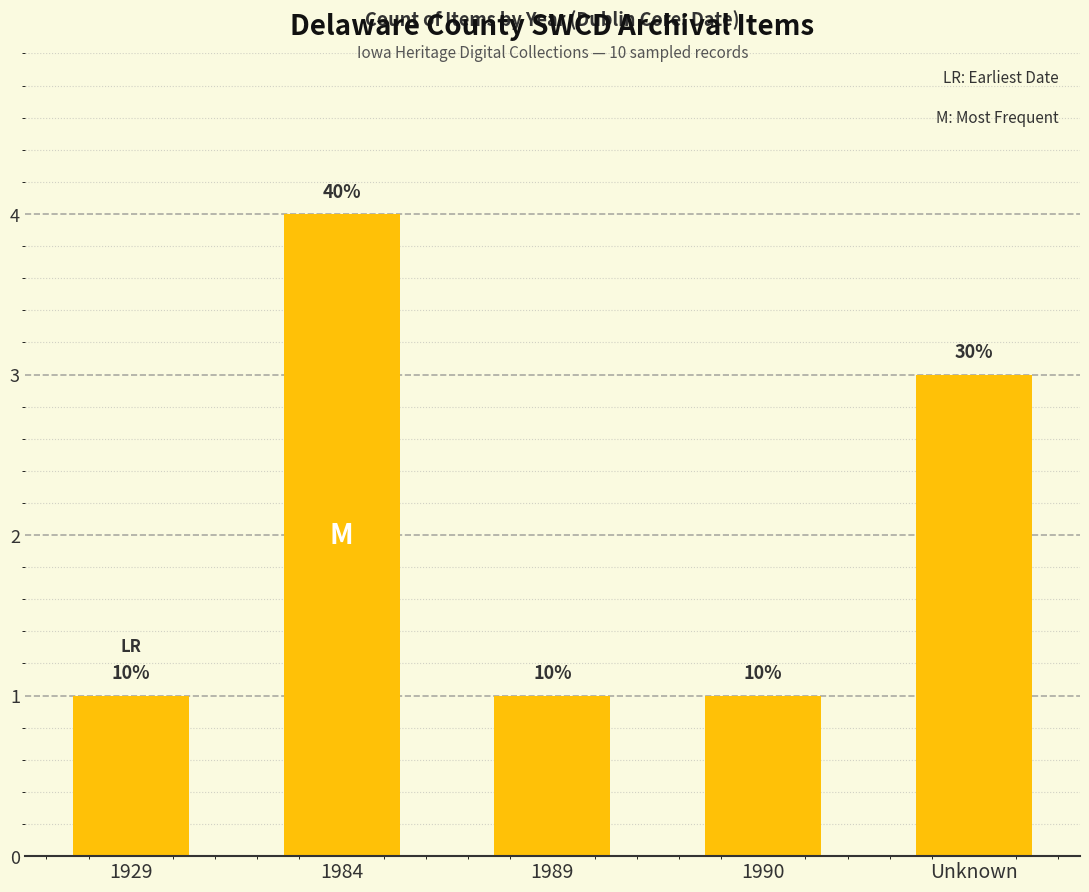

The value at 1990 is 2. True or false?

False